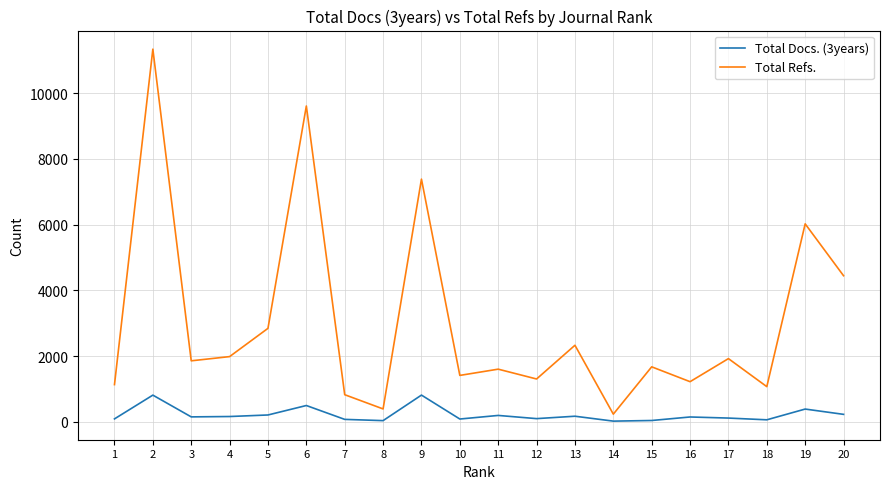

What is the average value of the Total Docs. (3years) series?

219